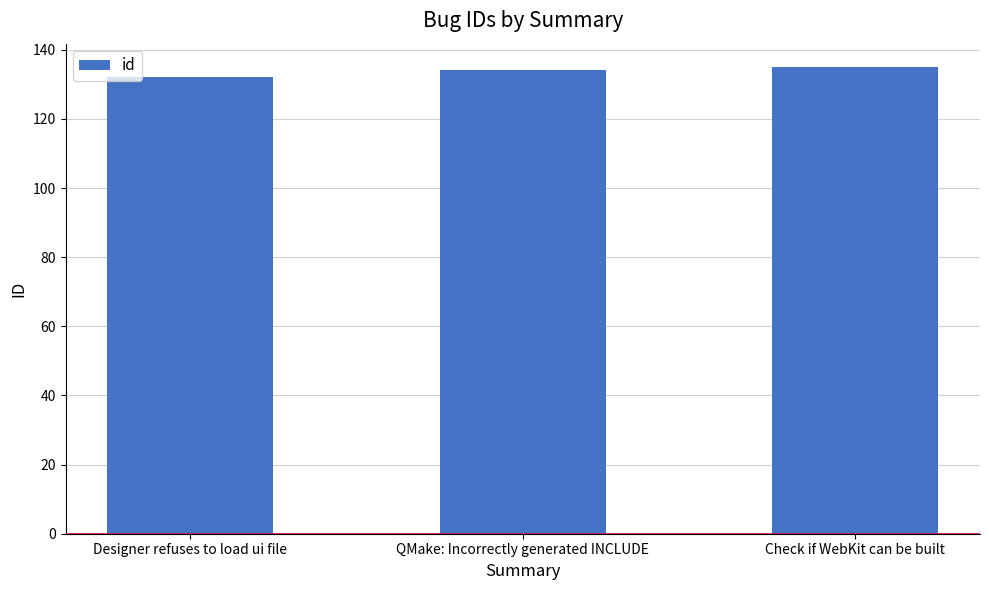

The value at QMake: Incorrectly generated INCLUDE is 134. True or false?

True